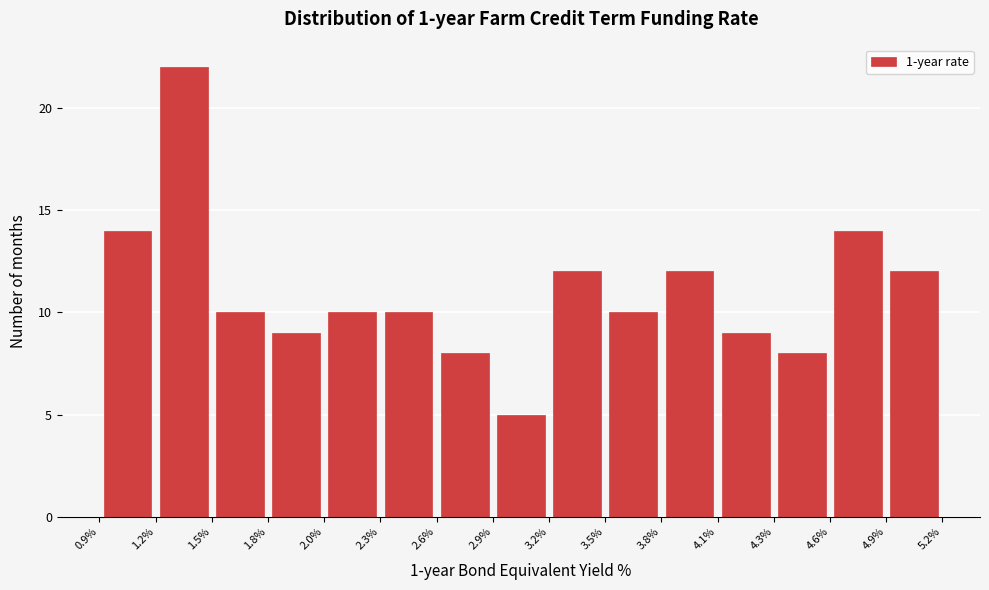

Over which range of the x-axis is the bar tallest?

1.2% to 1.5%